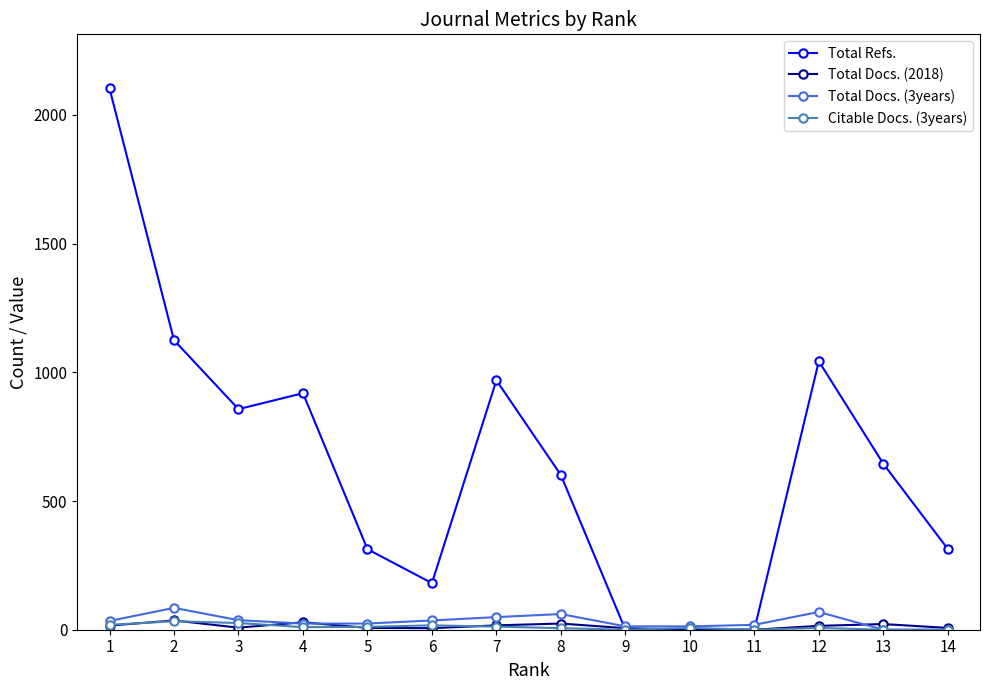

At which category is the sum across all series the highest?

1